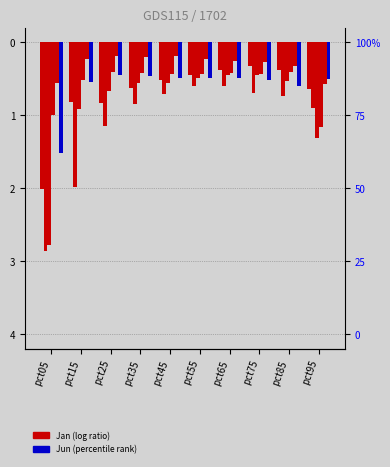

What value does the Feb series have at pct75?

-0.7